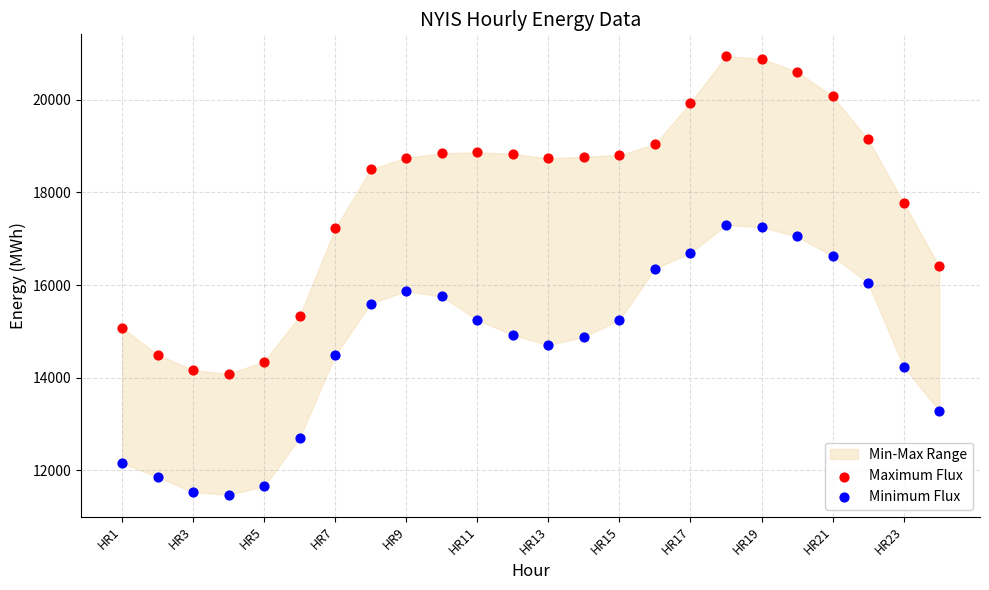

Which series contains the highest Y value?

Maximum Flux